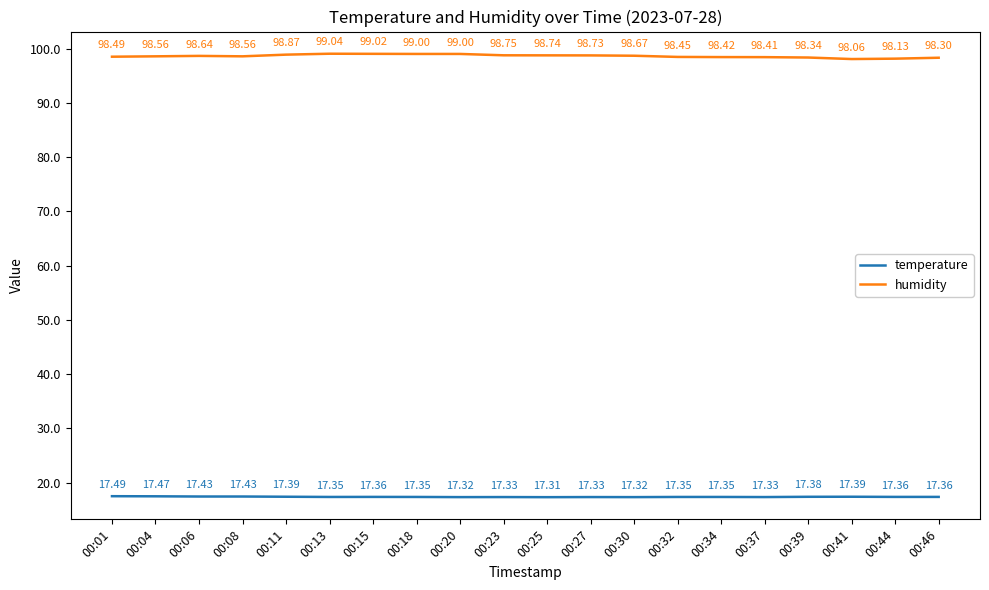

How many lines are shown in the chart?

2